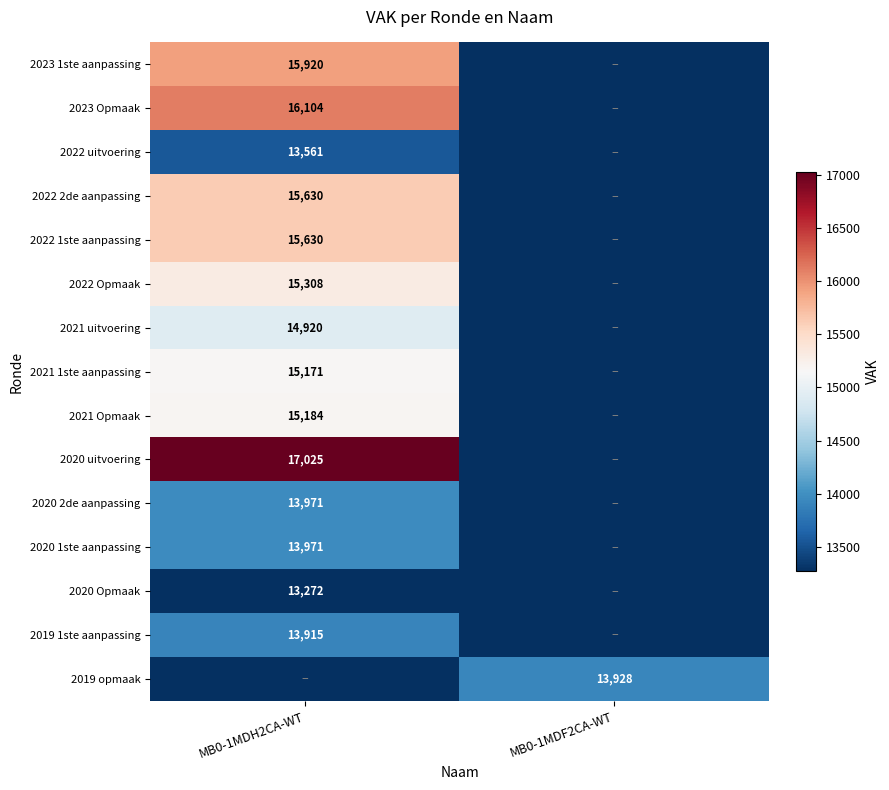

What is the total value across all series at MB0-1MDF2CA-WT?

13928